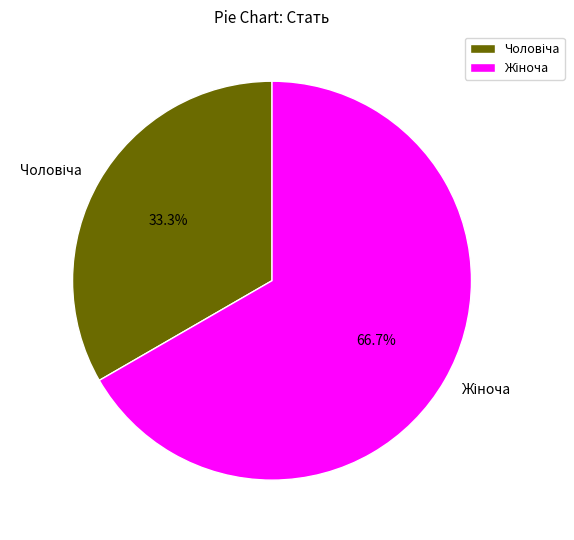

Is there a majority slice in this chart?

Yes